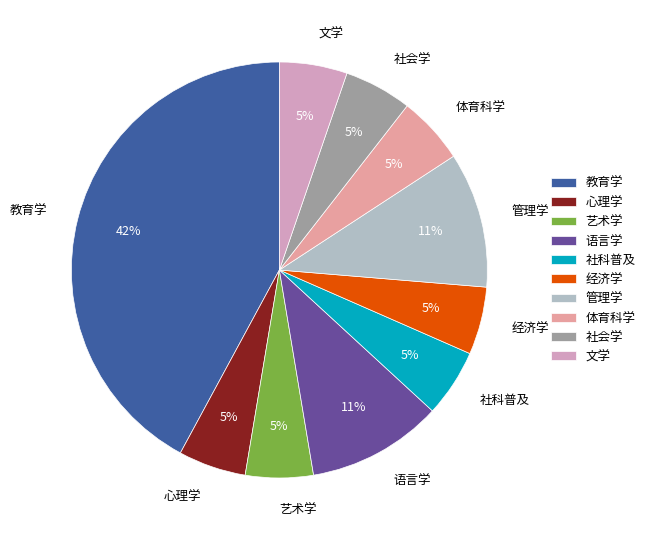

To the nearest percent, what is the average slice percentage?

10%